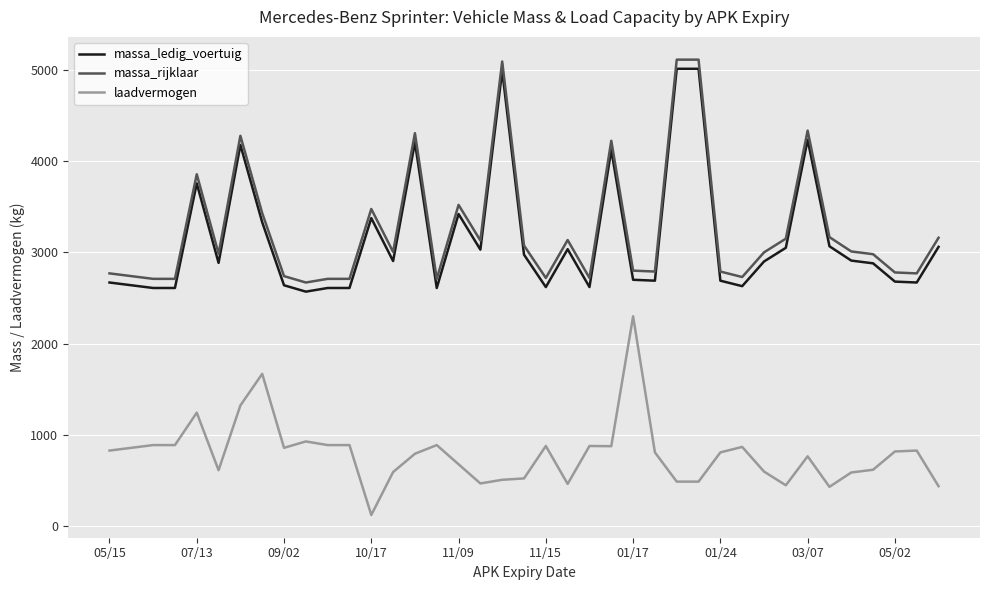

True or false: massa_ledig_voertuig and laadvermogen cross at least once.

False